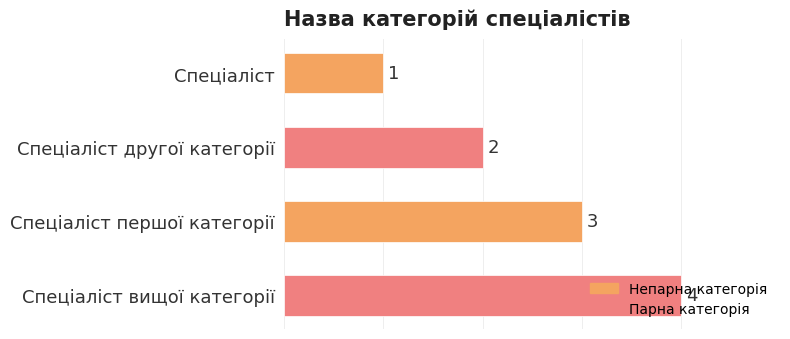

Between Спеціаліст and Спеціаліст першої категорії, which is larger?

Спеціаліст першої категорії